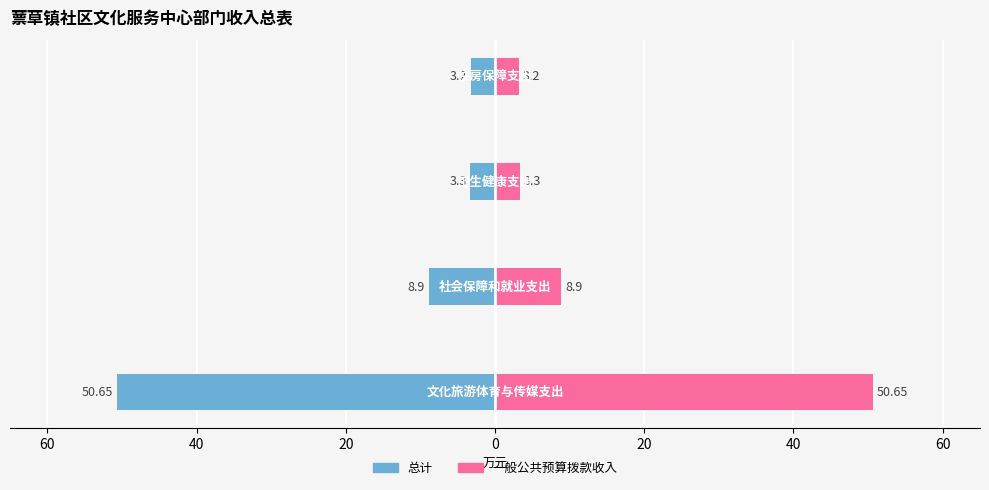

At how many categories does at least one series exceed 38?

1